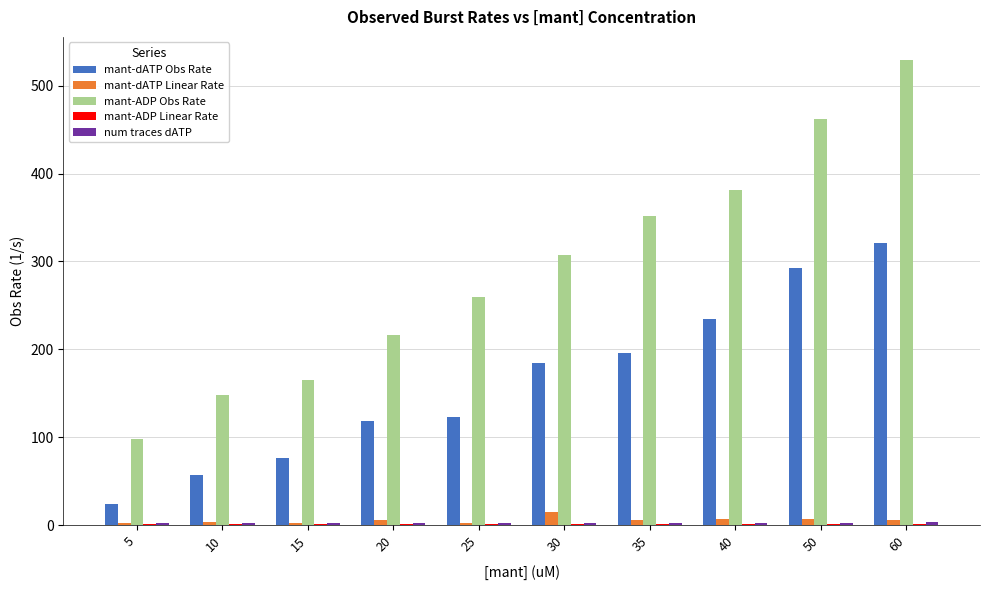

Which series has the largest total across all categories?

mant-ADP Obs Rate